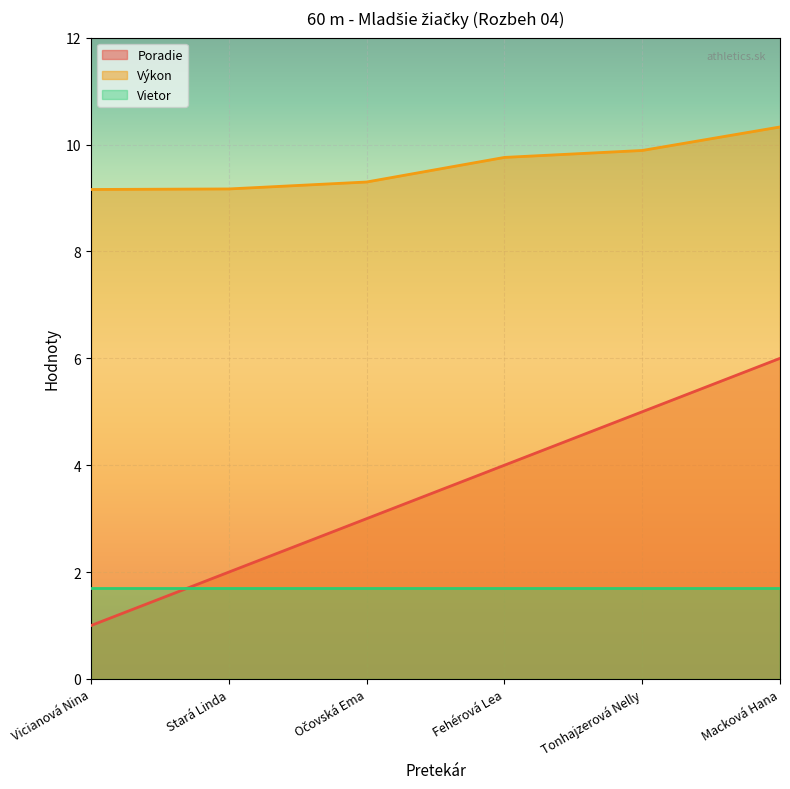

What is the sum of all Poradie values?

21.0